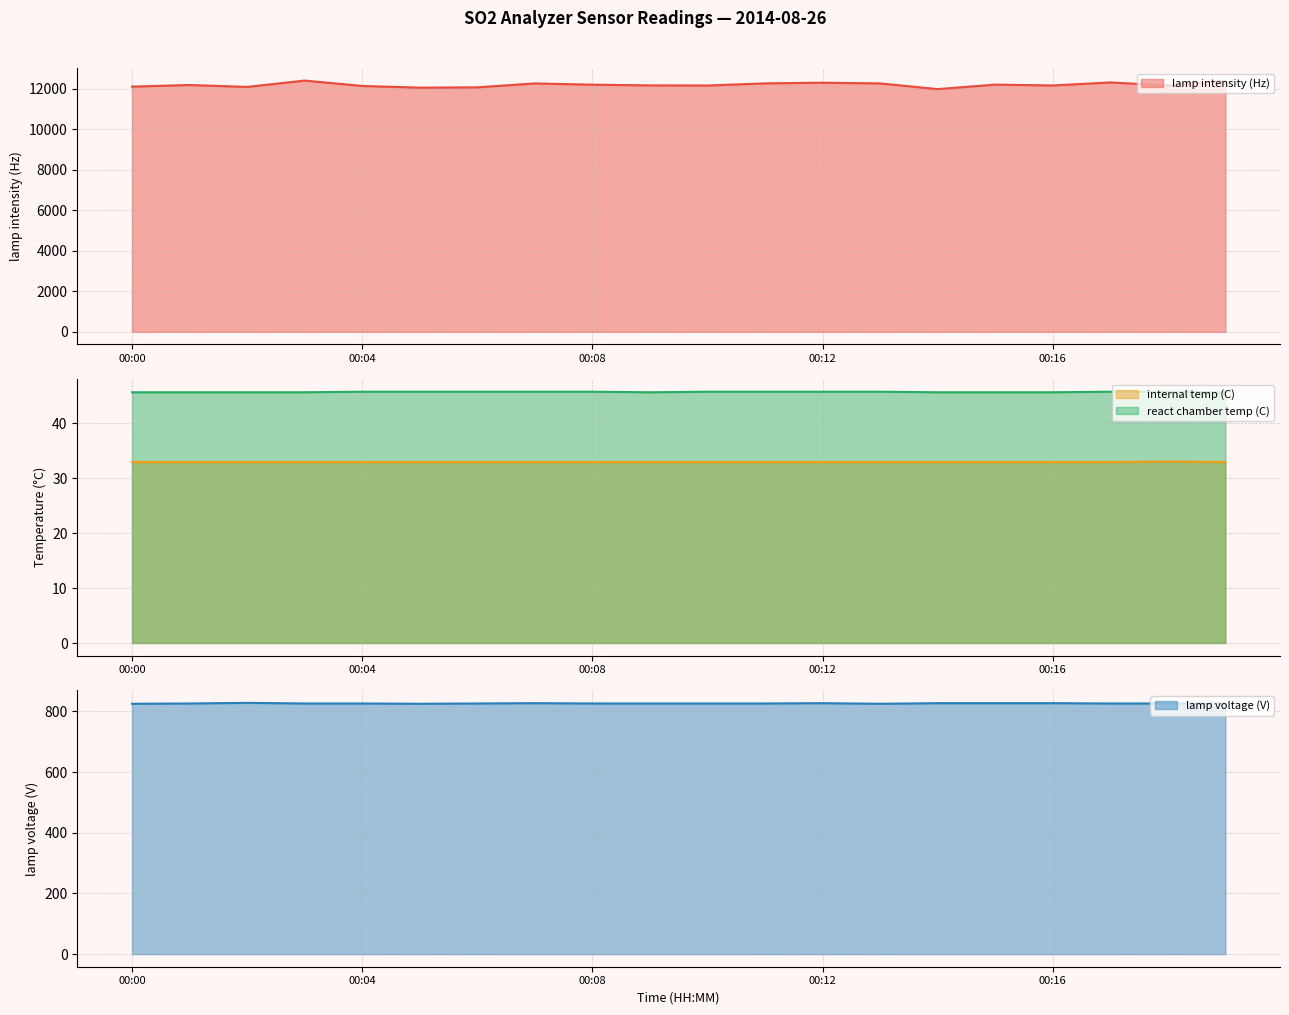

What are all the series names shown in the legend?

lamp intensity (Hz), internal temp (C), react chamber temp (C), lamp voltage (V)